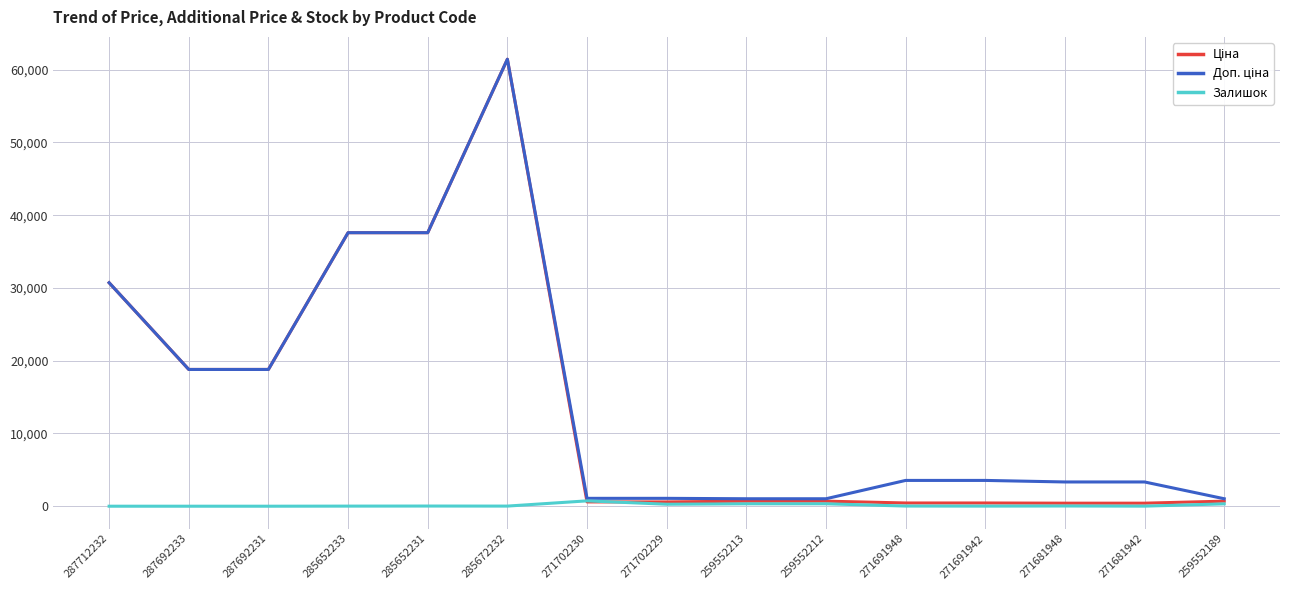

At which category is the sum across all series the highest?

285672232